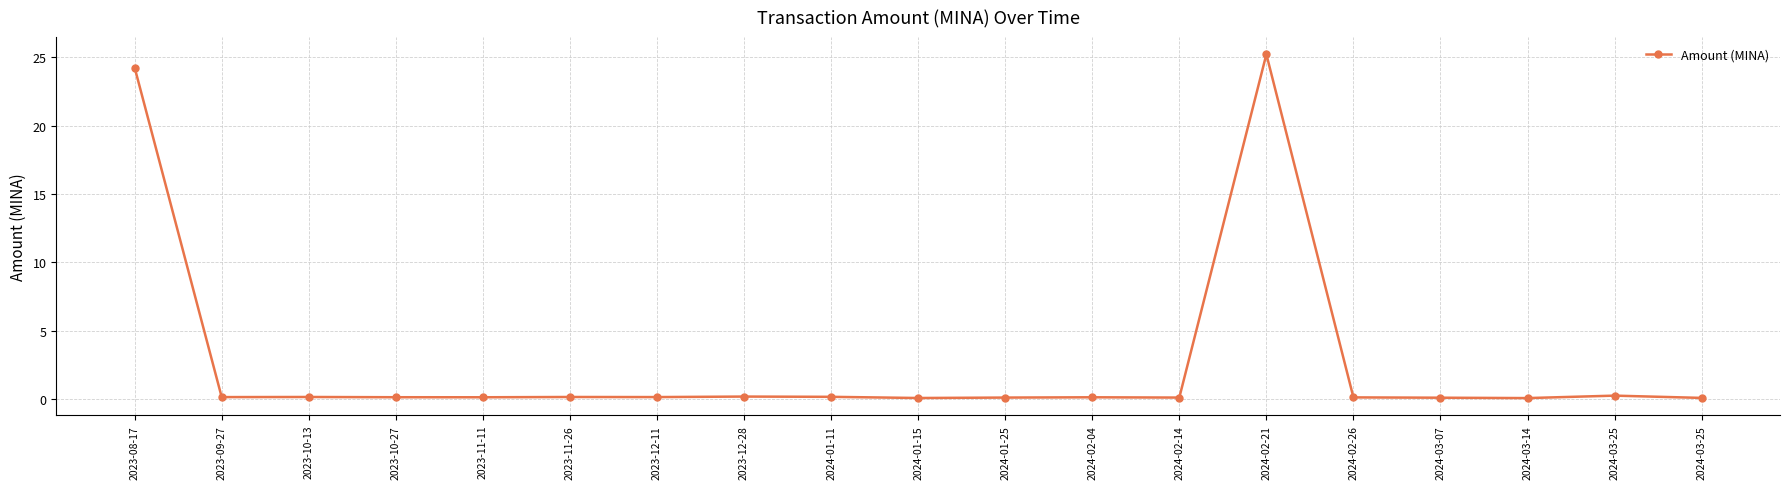

How many interior local valleys (lower than both neighbors) does the data have?

6